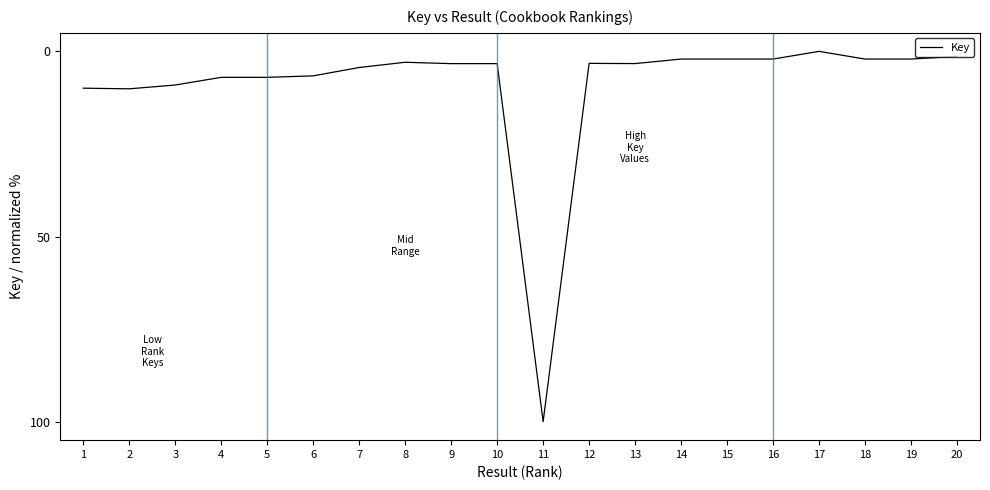

What is the change in value from 4 to 8?

-4.1